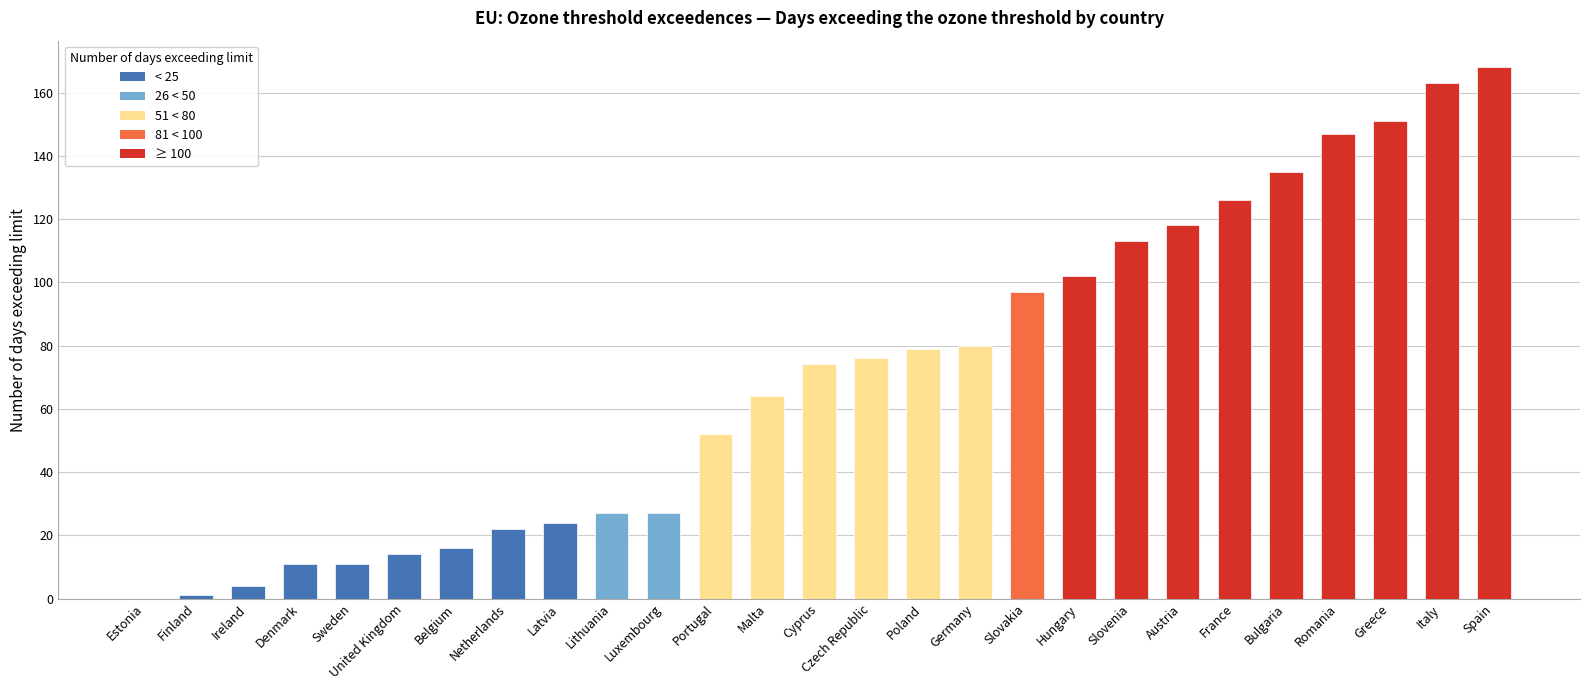

What value does the data have at Slovakia, to the nearest 5?

95